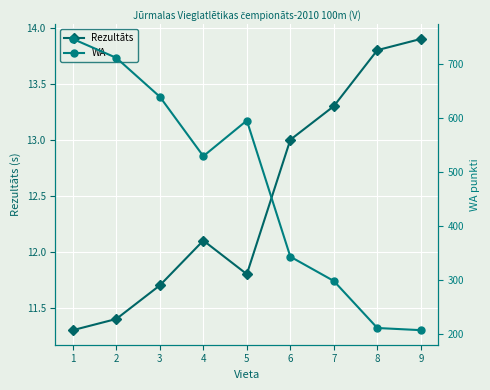

How many distinct data groups are displayed?

2